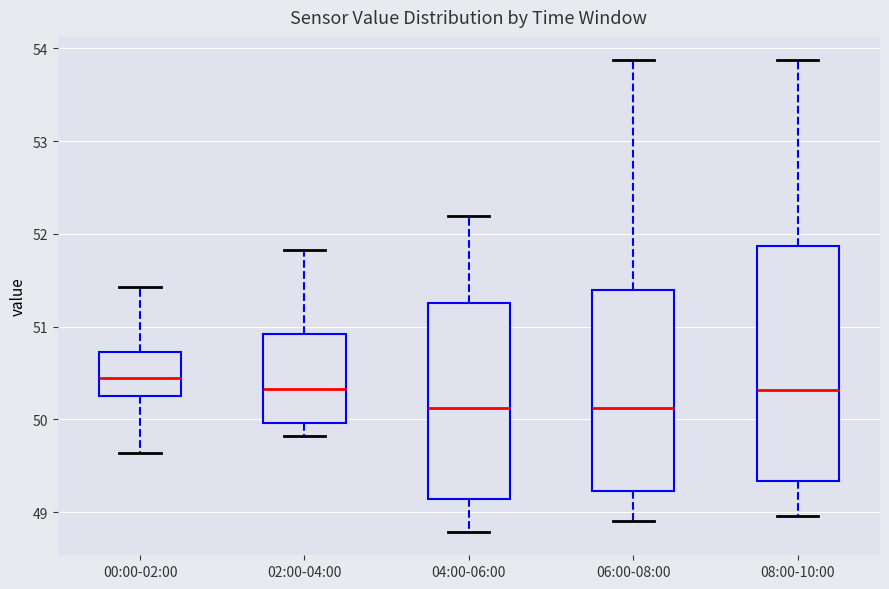

Reading left to right, transcribe this box plot: for each box, give where its median line is, the range the box spans, and where its two whiskers end, as read against the y-axis. The values are not printed on the chart, so give them approximately, as read against the axis.

00:00-02:00: median 50.5, box 50.3 to 50.7, whiskers 49.6 to 51.4
02:00-04:00: median 50.3, box 50.0 to 50.9, whiskers 49.8 to 51.8
04:00-06:00: median 50.1, box 49.1 to 51.3, whiskers 48.8 to 52.2
06:00-08:00: median 50.1, box 49.2 to 51.4, whiskers 48.9 to 53.9
08:00-10:00: median 50.3, box 49.3 to 51.9, whiskers 49.0 to 53.9